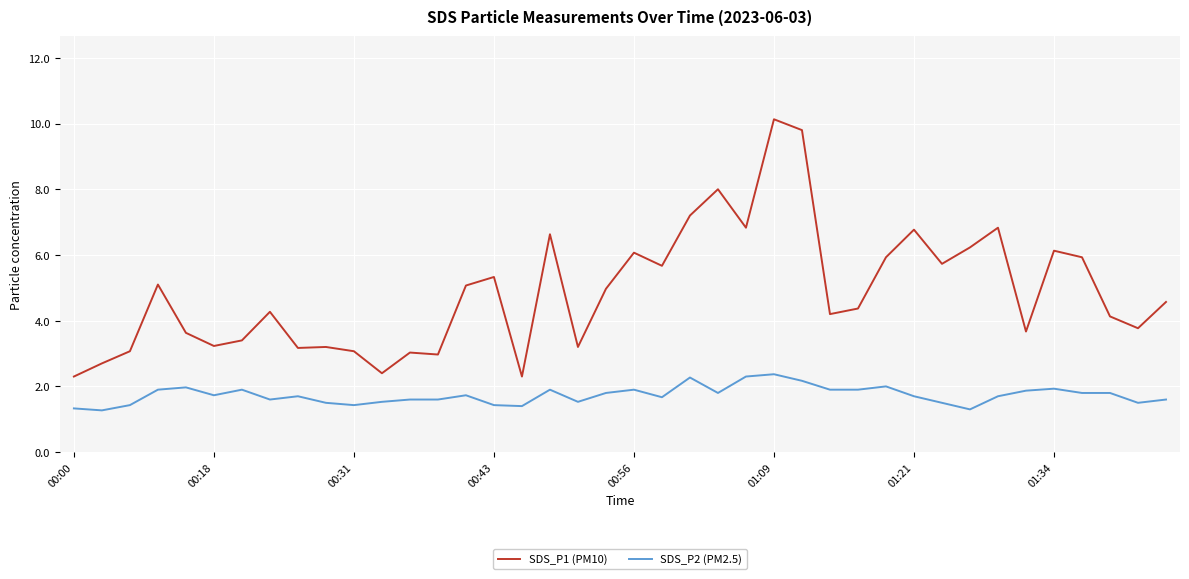

Rank the series by their average value, from highest to lowest.

SDS_P1 (PM10), SDS_P2 (PM2.5)